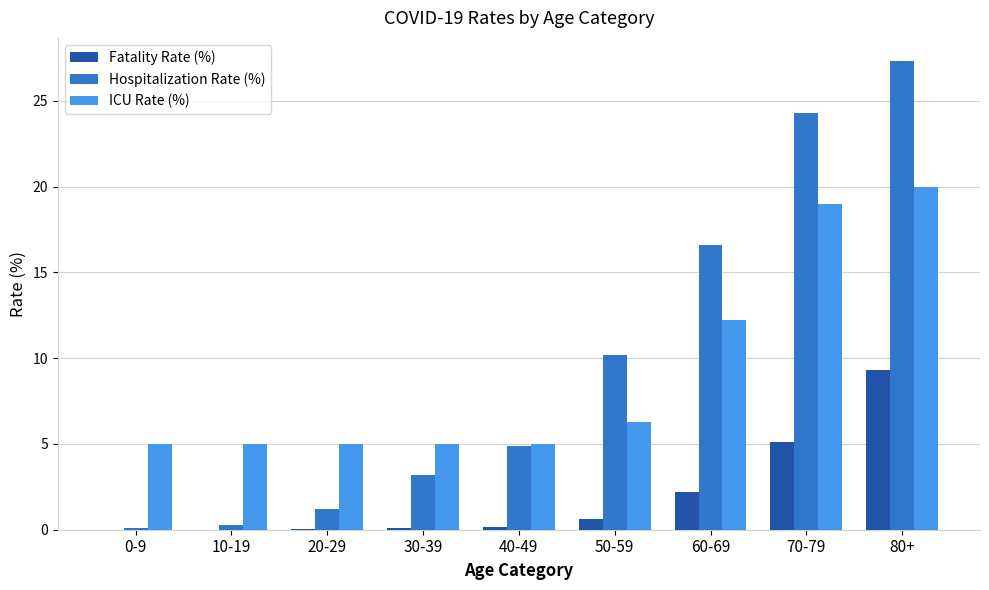

Is it true that Hospitalization Rate (%) equals 4.8 at 50-59?

False